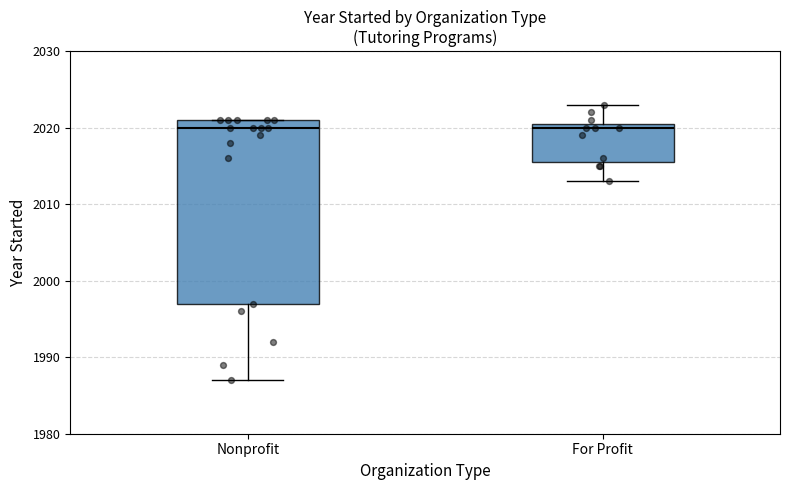

Reading left to right, read every box against the y-axis: the position of its median line, the range the box covers, and the ends of its whiskers. The values are not printed on the chart, so give them approximately, as read against the axis.

Nonprofit: median 2020, box 1997 to 2021, whiskers 1987 to 2021
For Profit: median 2020, box 2016 to 2021, whiskers 2013 to 2023